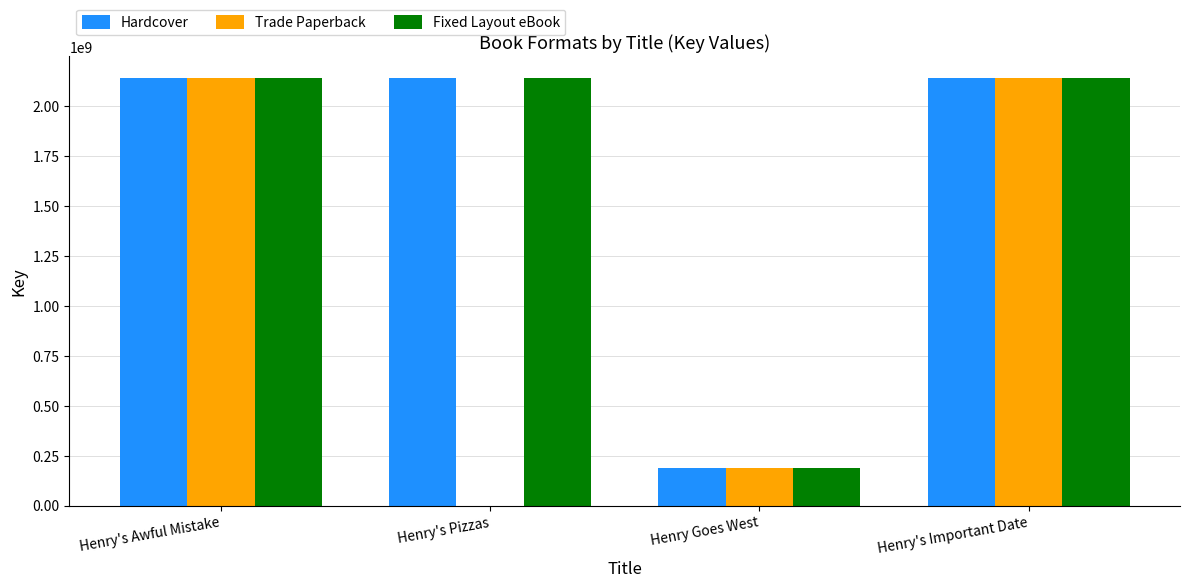

Which series has the widest spread of values?

Trade Paperback